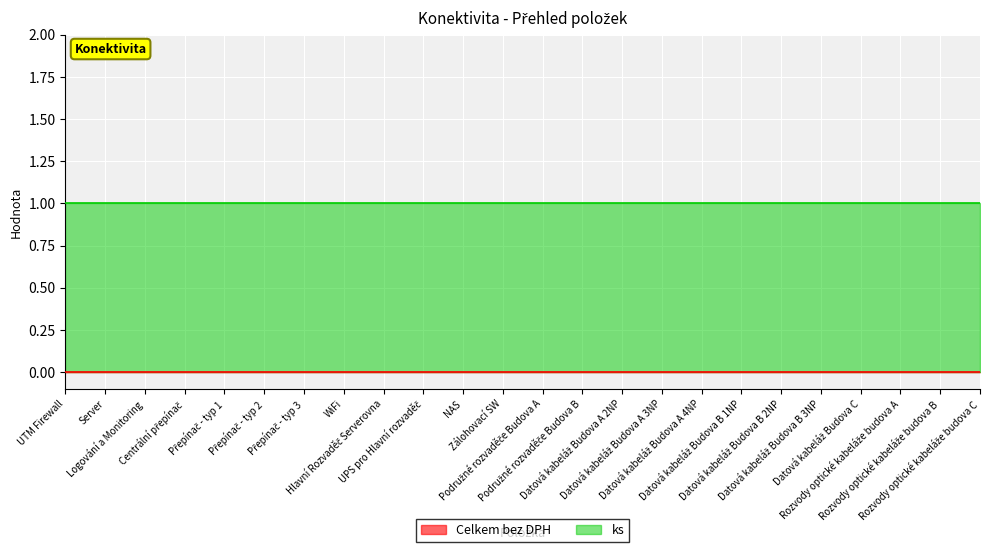

True or false: ks has more than 0 interior local peaks.

False